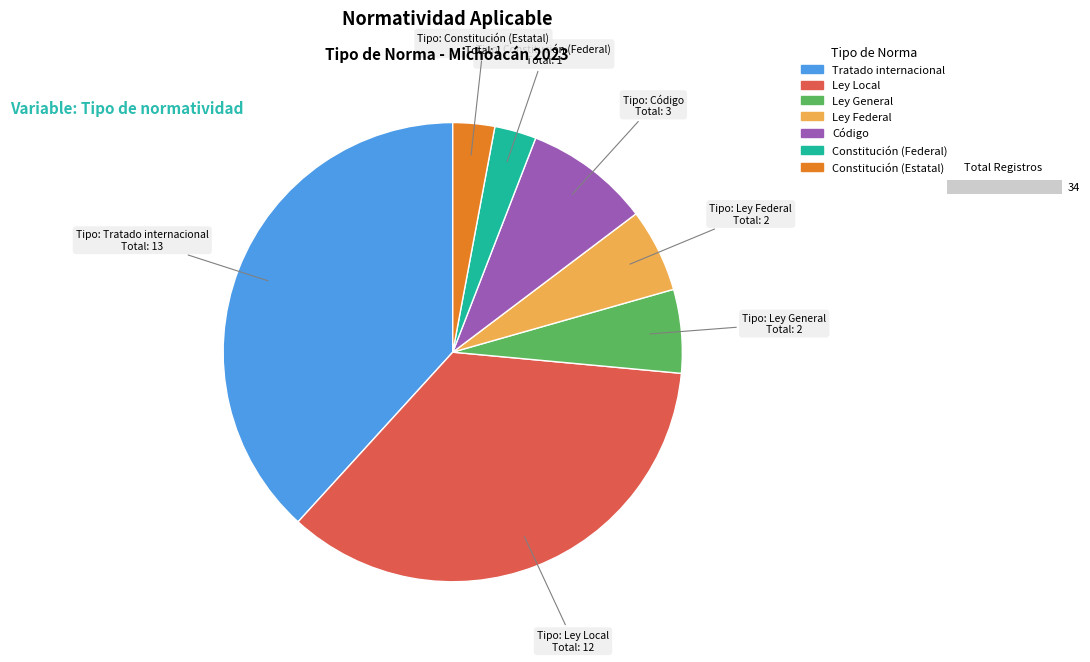

To the nearest percent, what is the difference between the largest and smallest slice percentages?

35%